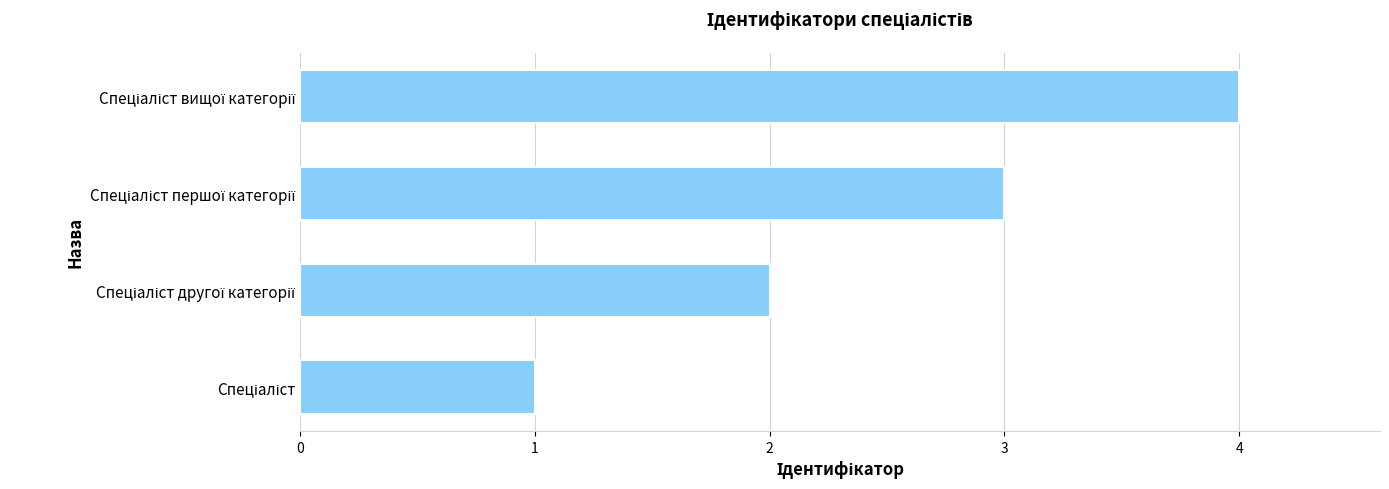

What is the difference between the maximum and minimum values?

3